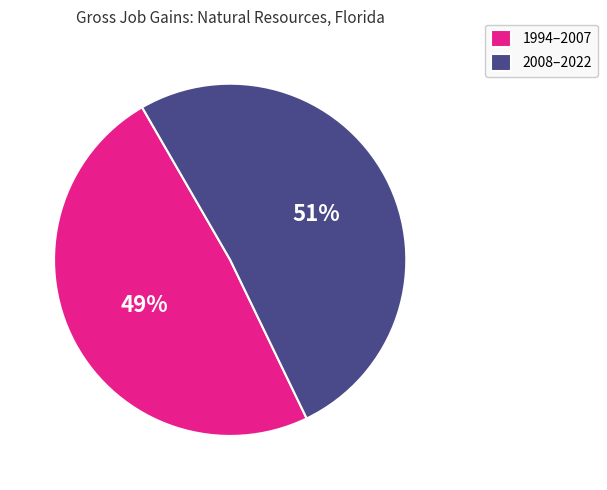

Count the number of slices in the pie.

2